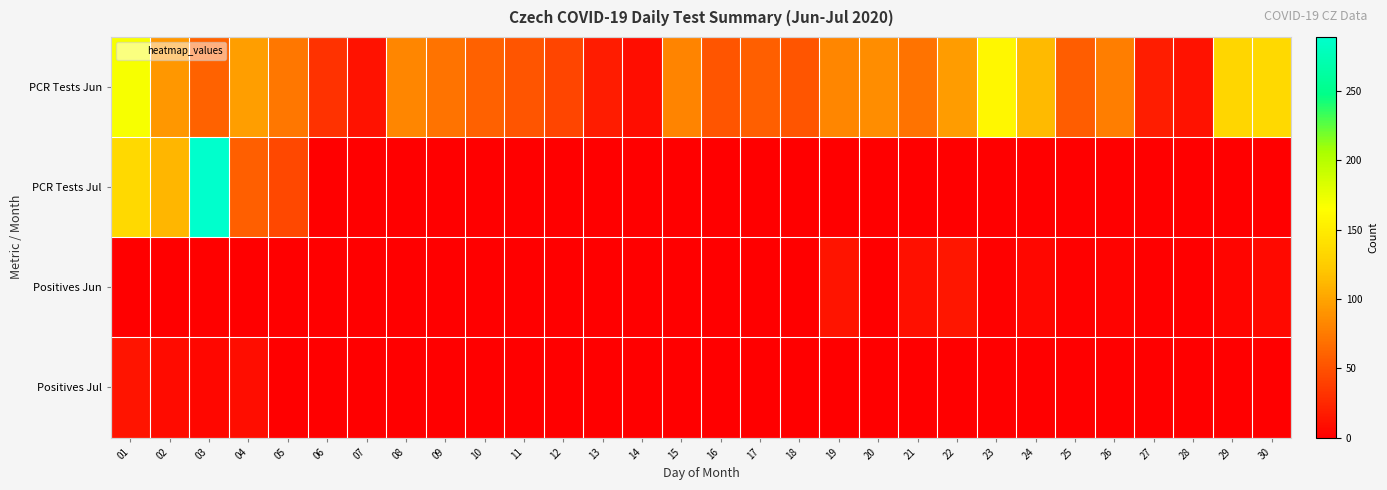

Reading left to right, transcribe all the data shown in this chart.

PCR Tests Jun: 01=169	02=92	03=60	04=96	05=73	06=31	07=12	08=82	09=70	10=59	11=52	12=42	13=18	14=9	15=81	16=53	17=58	18=52	19=82	20=86	21=70	22=95	23=159	24=113	25=57	26=77	27=19	28=12	29=133	30=135
PCR Tests Jul: 01=135	02=111	03=289	04=58	05=45	06=0	07=0	08=0	09=0	10=0	11=0	12=0	13=0	14=0	15=0	16=0	17=0	18=0	19=0	20=0	21=0	22=0	23=0	24=0	25=0	26=0	27=0	28=0	29=0	30=0
Positives Jun: 01=0	02=0	03=2	04=1	05=0	06=0	07=0	08=0	09=0	10=0	11=0	12=0	13=0	14=0	15=0	16=1	17=1	18=1	19=13	20=0	21=11	22=14	23=2	24=5	25=2	26=3	27=0	28=0	29=4	30=6
Positives Jul: 01=13	02=7	03=5	04=9	05=0	06=0	07=0	08=0	09=0	10=0	11=0	12=0	13=0	14=0	15=0	16=0	17=0	18=0	19=0	20=0	21=0	22=0	23=0	24=0	25=0	26=0	27=0	28=0	29=0	30=0